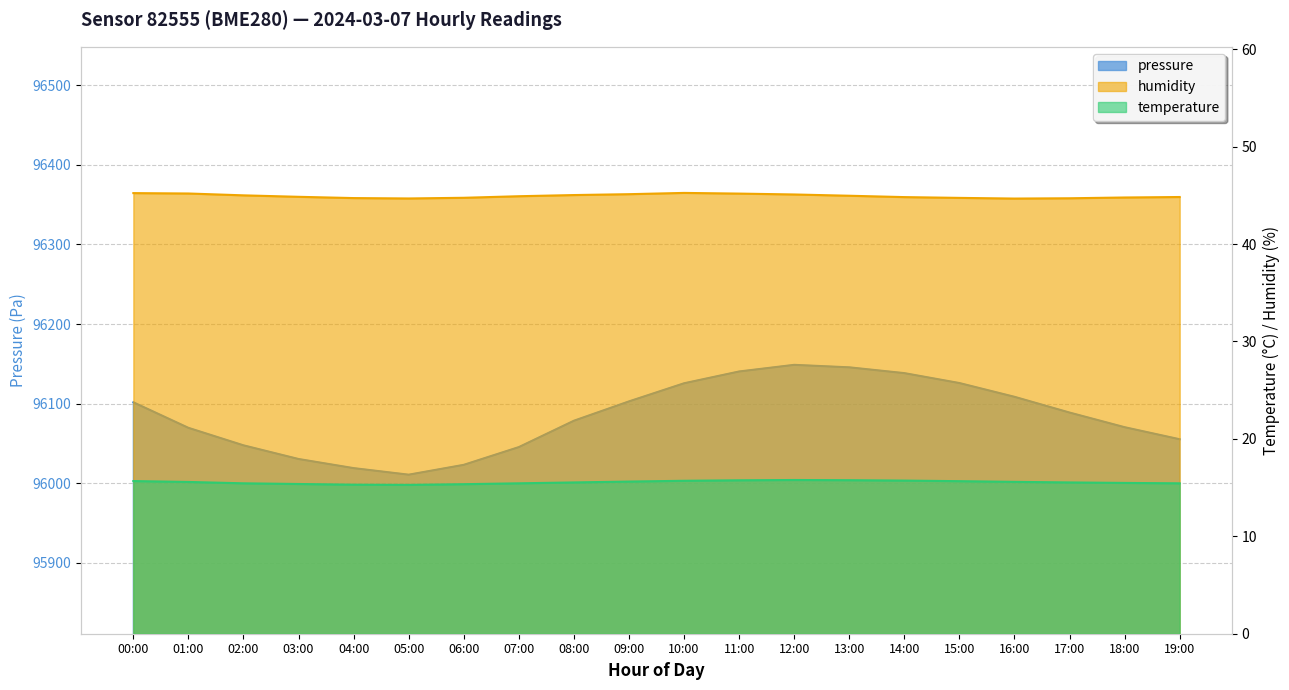

True or false: temperature has more than 1 points higher than both neighbors.

False